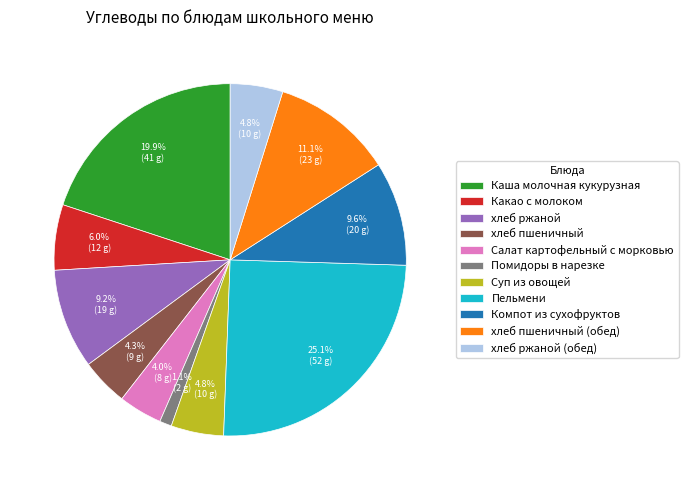

To the nearest percent, what is the combined percentage of хлеб ржаной and хлеб ржаной (обед)?

14%